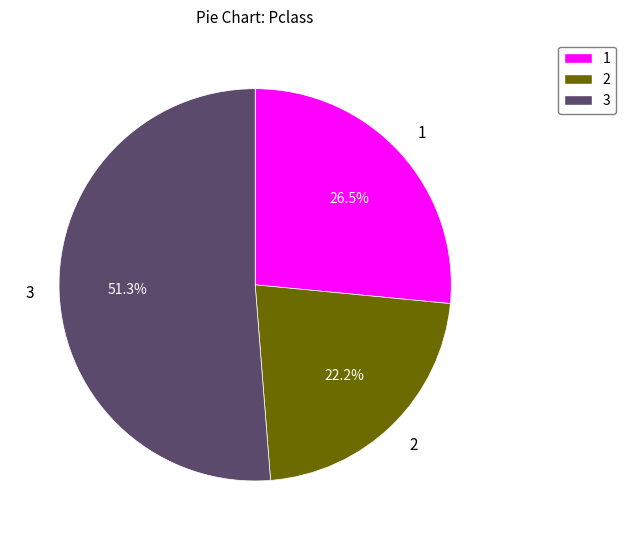

Approximately how many times larger is the value at 3 compared to 2?

2.3